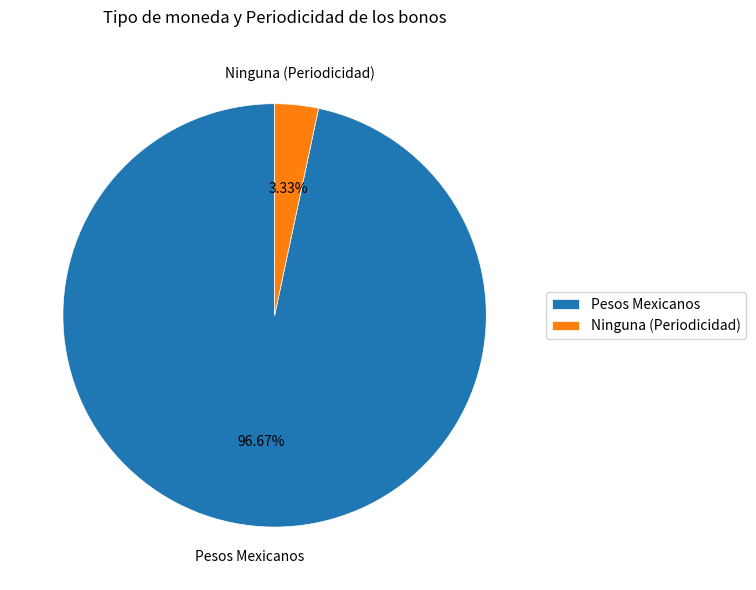

To the nearest percent, what is the difference between the largest and smallest slice percentages?

93%